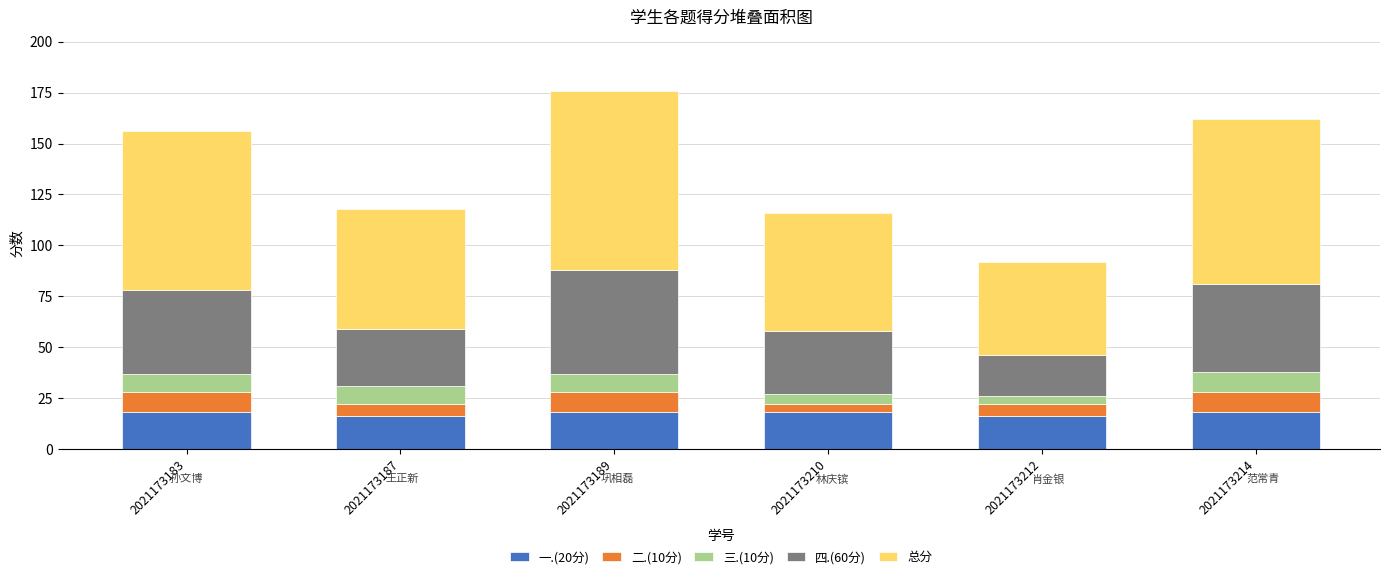

The 一.(20分) series shows 24 at 2021173187. True or false?

False